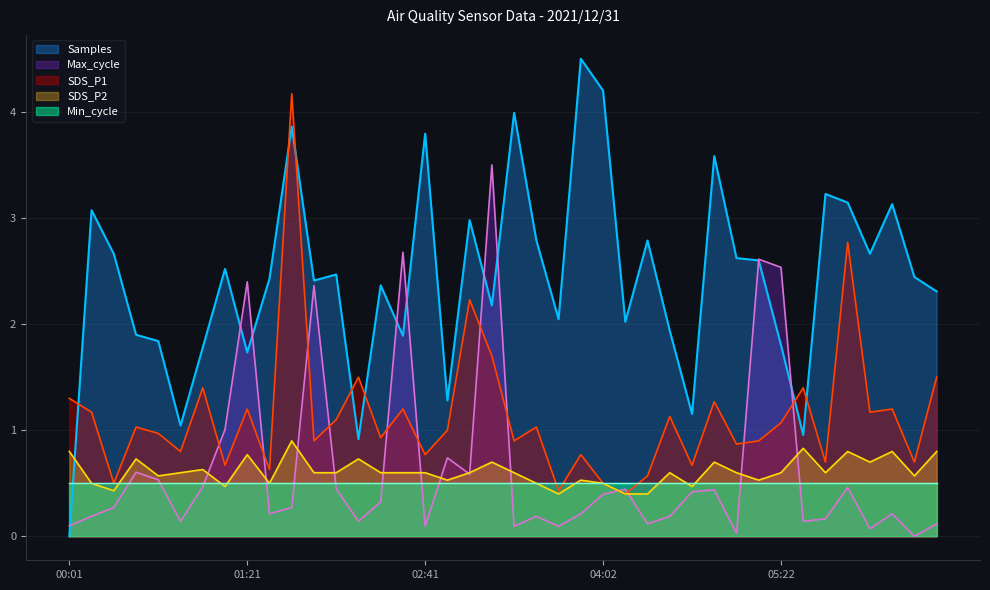

What is the sum of the Samples values at 03:52 and 01:11?

7.0